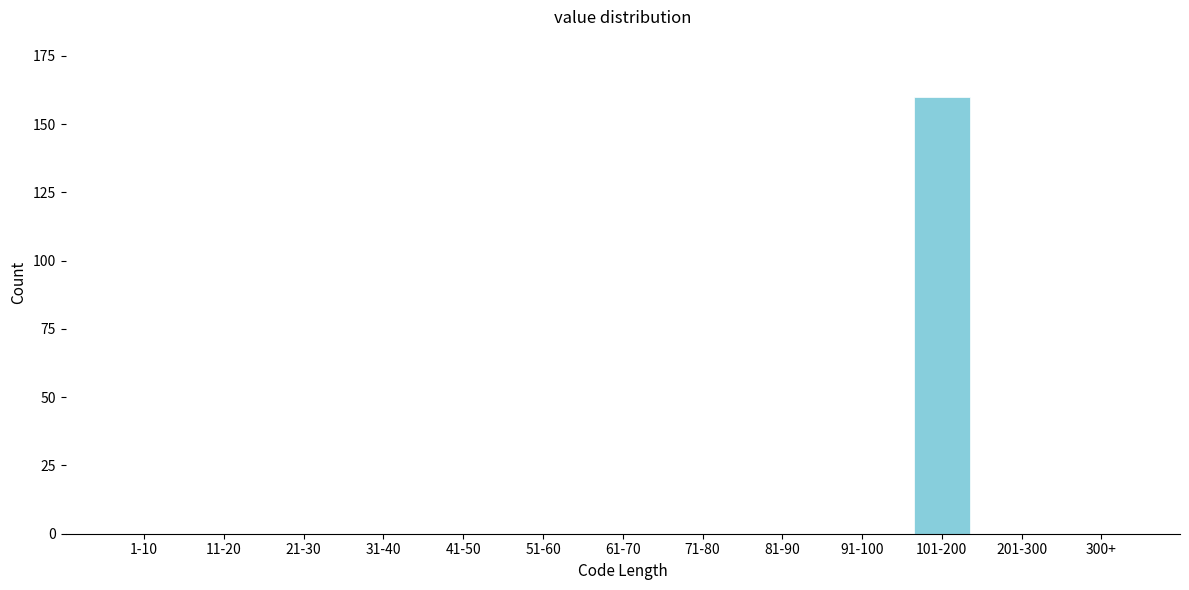

Reading left to right, extract all data points from this chart.

1-10=0	11-20=0	21-30=0	31-40=0	41-50=0	51-60=0	61-70=0	71-80=0	81-90=0	91-100=0	101-200=160	201-300=0	300+=0